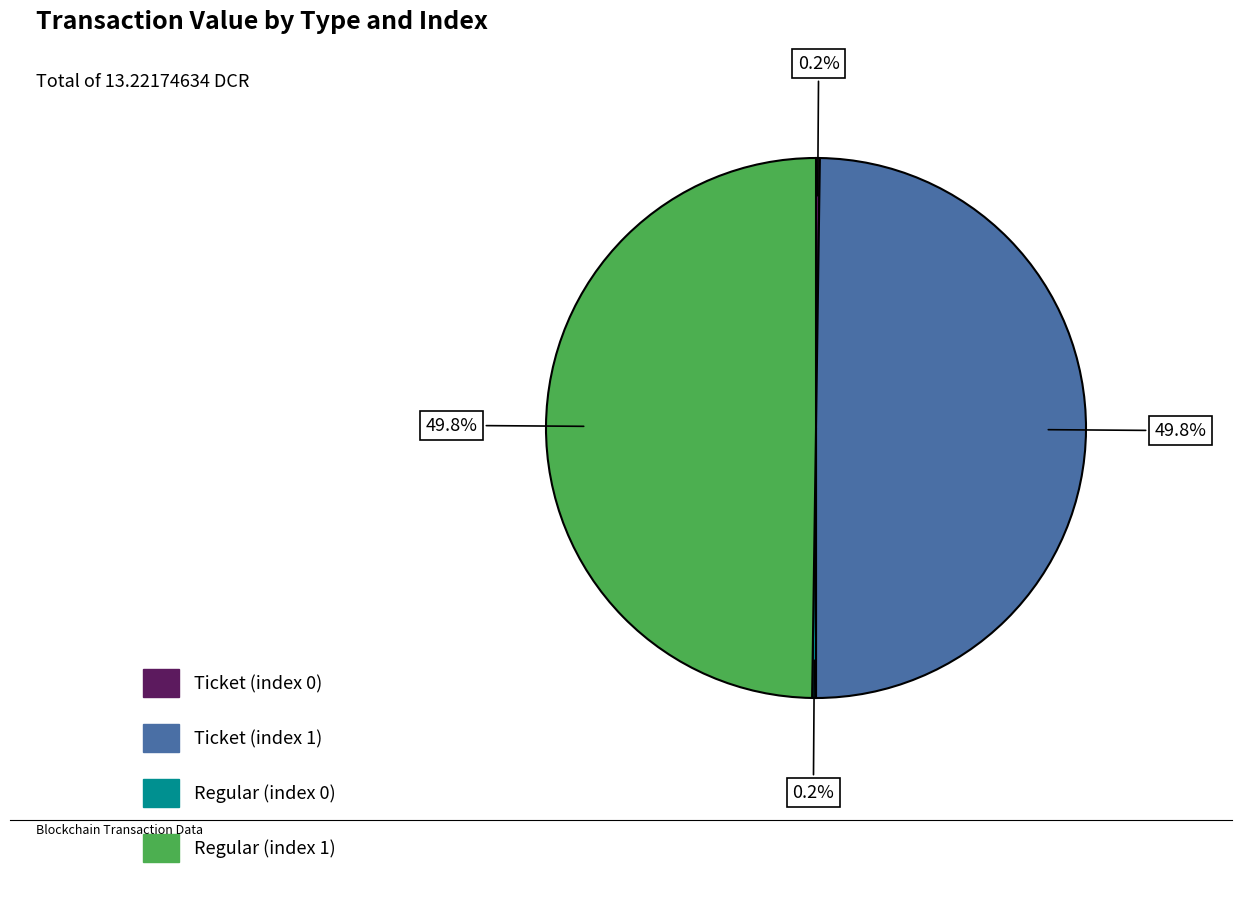

How many segments does this pie chart have?

4